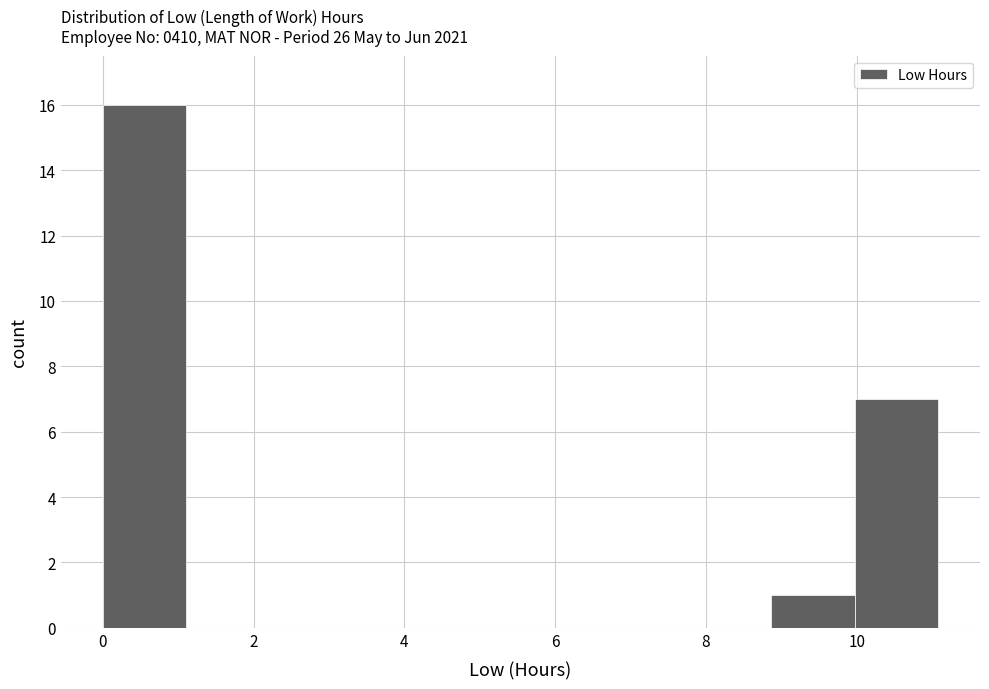

Reading left to right, transcribe this chart: for each bar, give the range it covers on the x-axis and its height. Neither the bar edges nor the heights are printed on the chart, so give them approximately, as read against the axes.

0.0 to 1.2: 16
1.2 to 2.2: 0
2.2 to 3.4: 0
3.4 to 4.4: 0
4.4 to 5.6: 0
5.6 to 6.6: 0
6.6 to 7.8: 0
7.8 to 8.8: 0
8.8 to 10.0: 1
10.0 to 11.0: 7